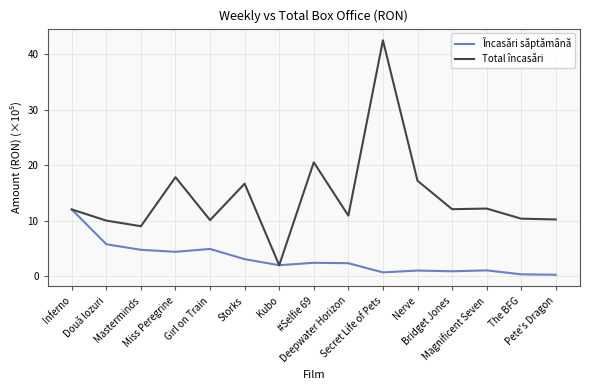

What is the minimum value for Total încasări?

2.0